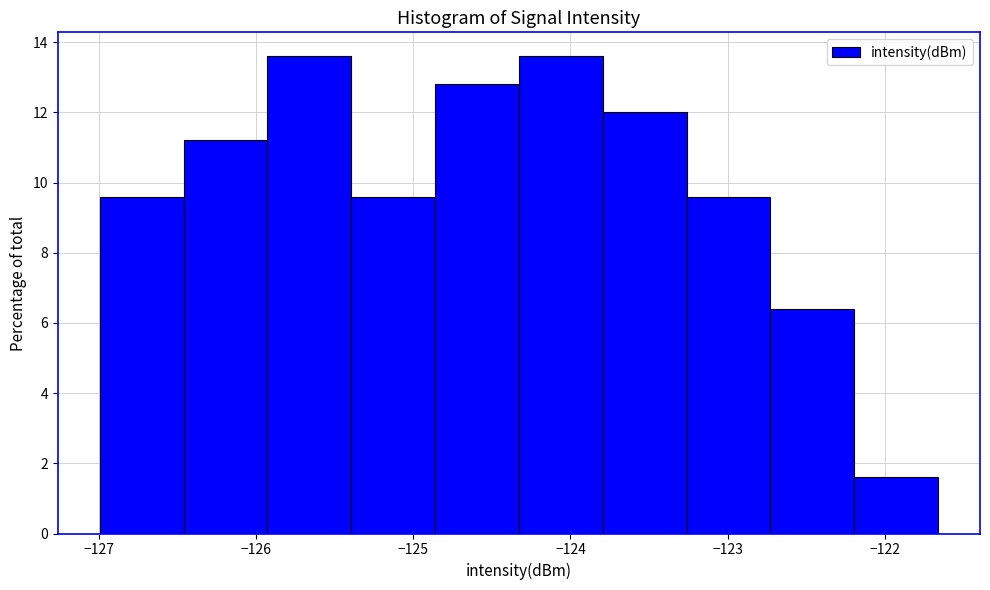

Reading left to right, transcribe this chart: for each bar, give the range it covers on the x-axis and its height. Neither the bar edges nor the heights are printed on the chart, so give them approximately, as read against the axes.

-127.0 to -126.5: 9.6
-126.5 to -125.9: 11.2
-125.9 to -125.4: 13.6
-125.4 to -124.9: 9.6
-124.9 to -124.3: 12.8
-124.3 to -123.8: 13.6
-123.8 to -123.3: 12.0
-123.3 to -122.7: 9.6
-122.7 to -122.2: 6.4
-122.2 to -121.7: 1.6